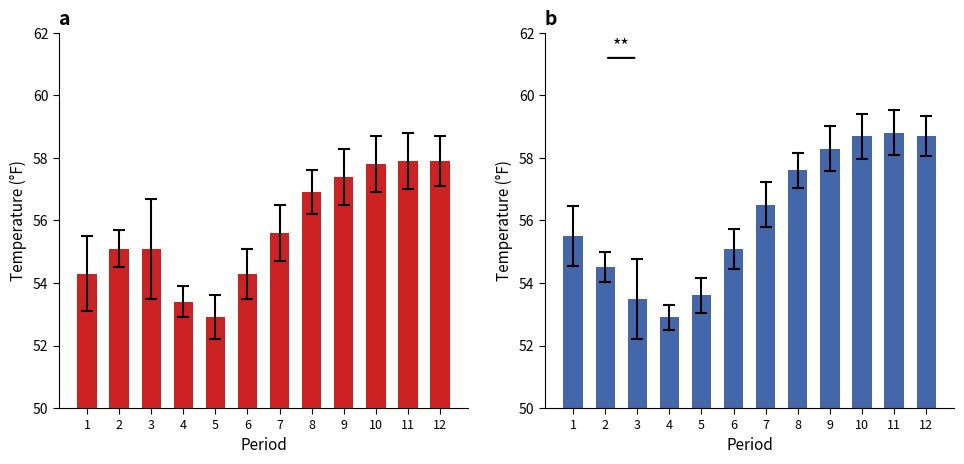

Which series has the largest total across all categories?

1991-2020 Mean